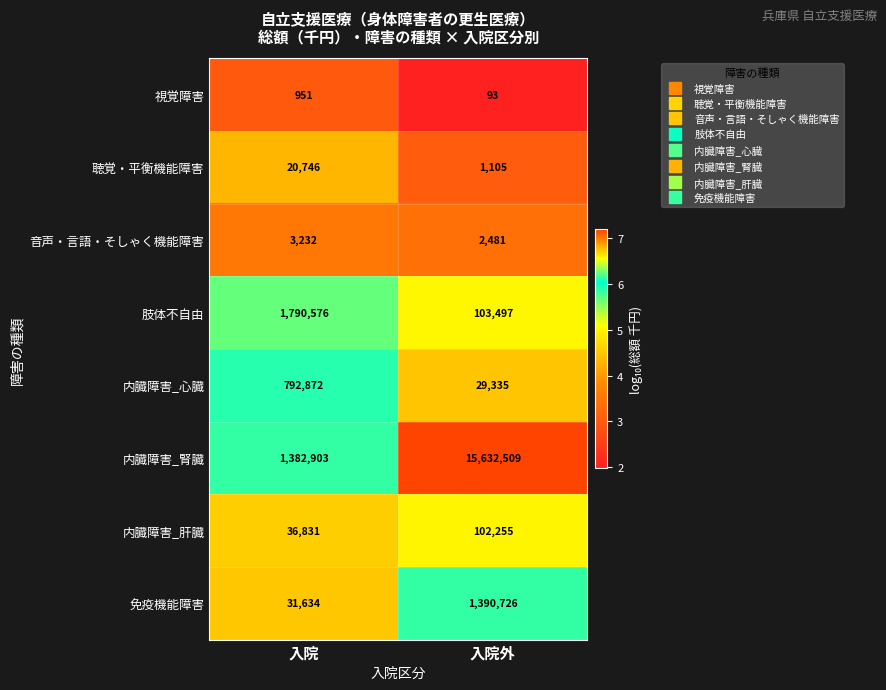

At which category is the sum across all series the highest?

入院外